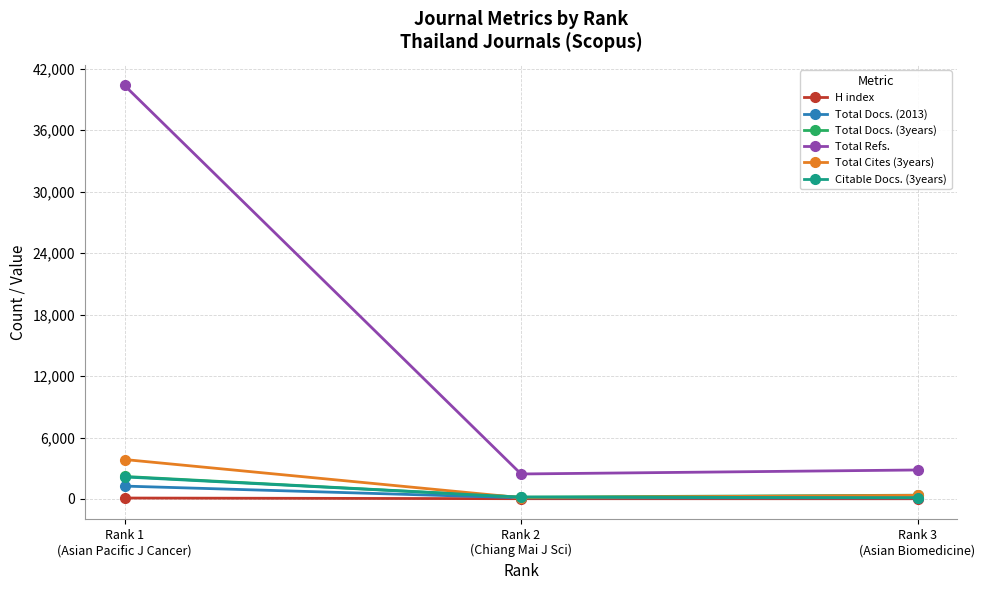

Which series has the widest spread of values?

Total Refs.